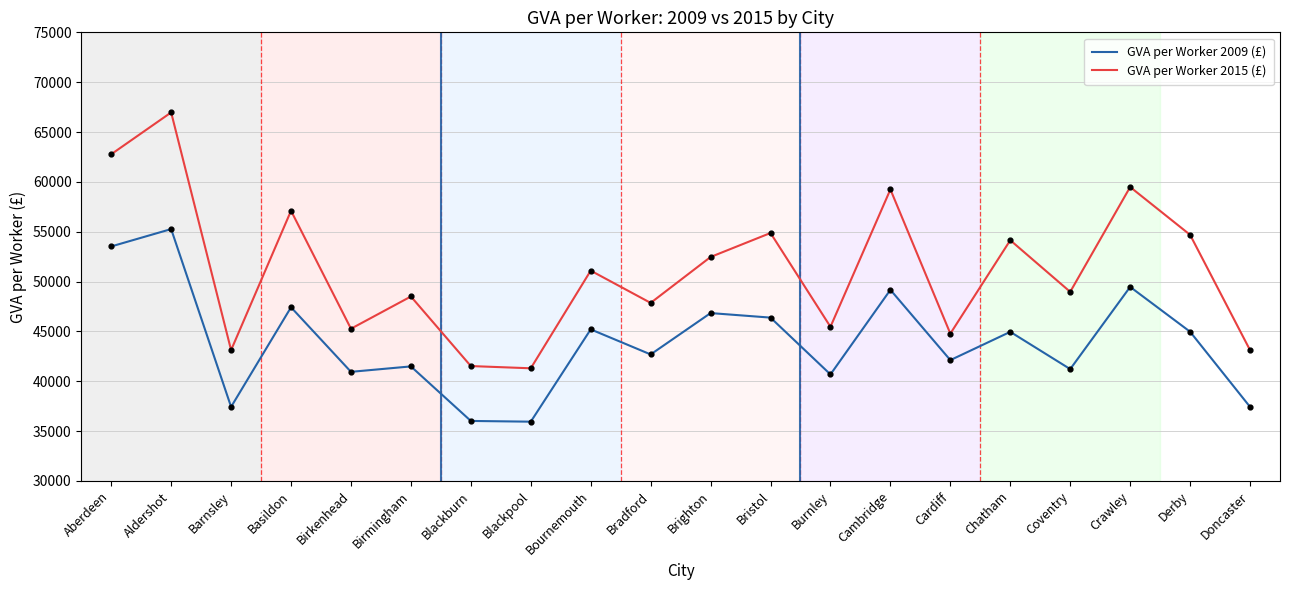

Which series has the largest total across all categories?

GVA per Worker 2015 (£)